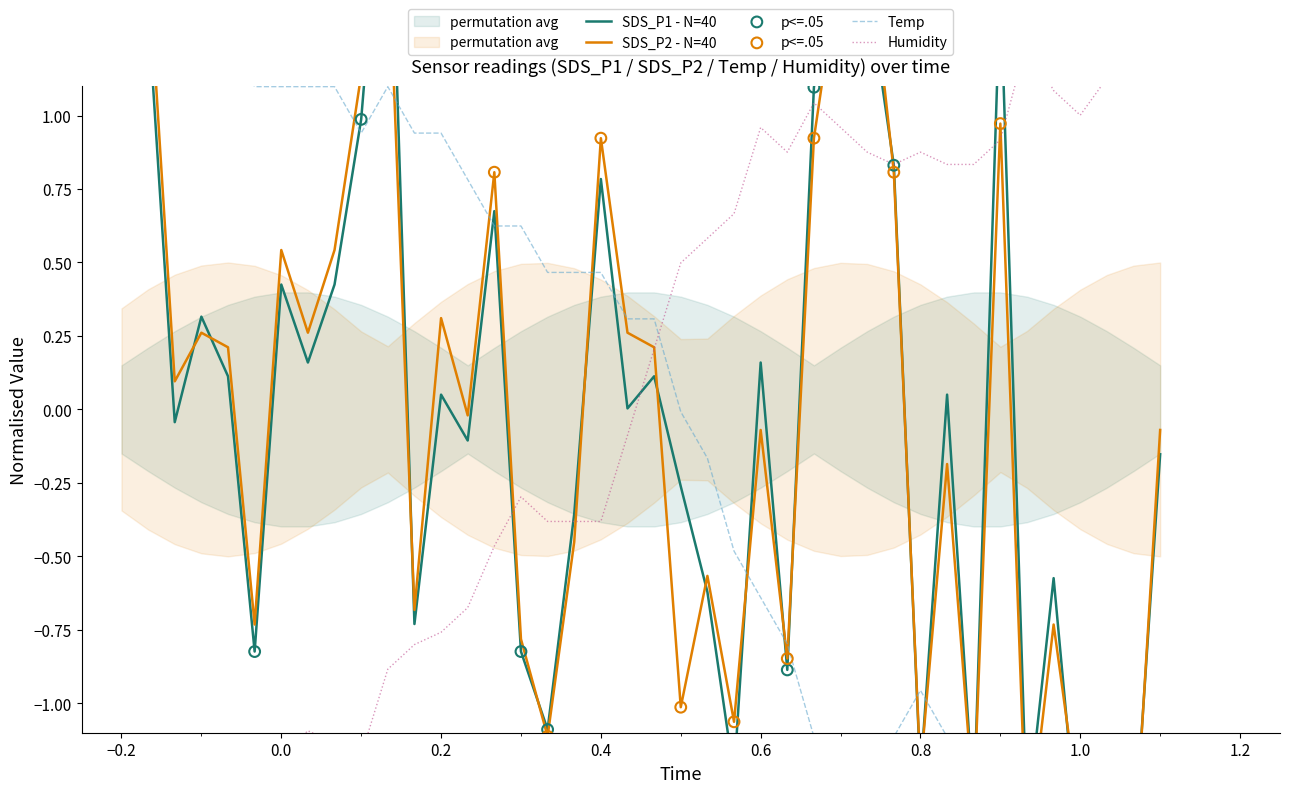

Which series has the largest total across all categories?

Temp